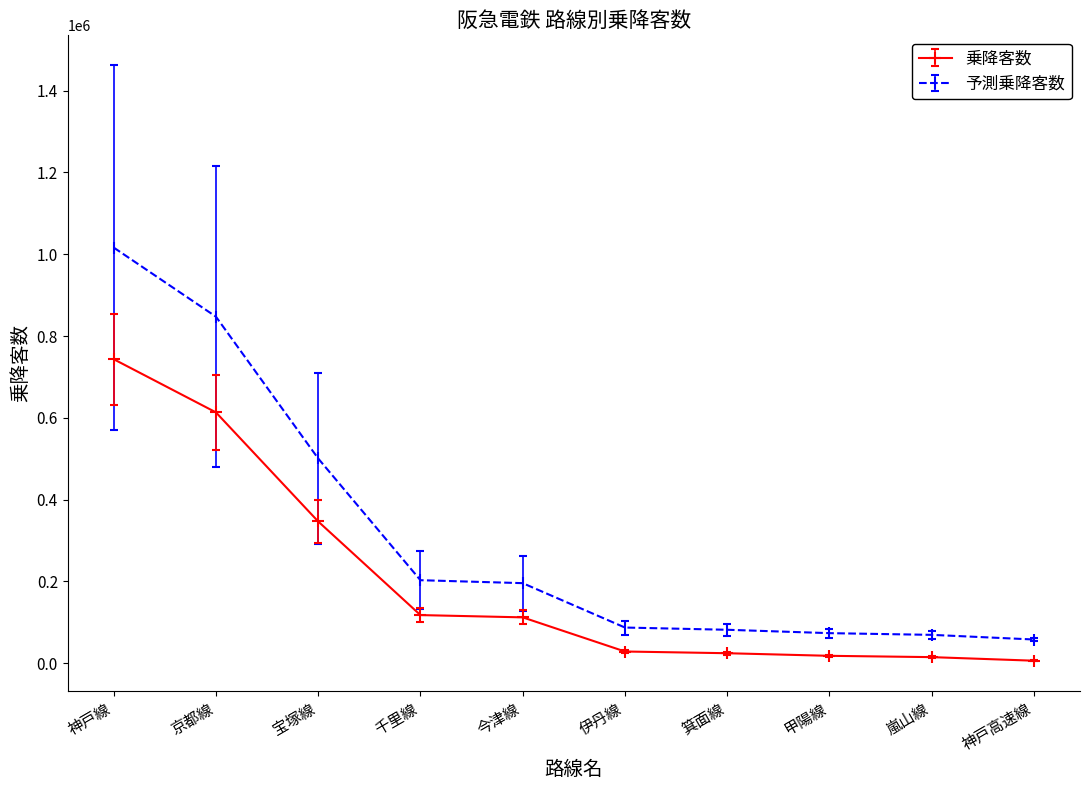

Which label corresponds to the largest value in the chart?

神戸線